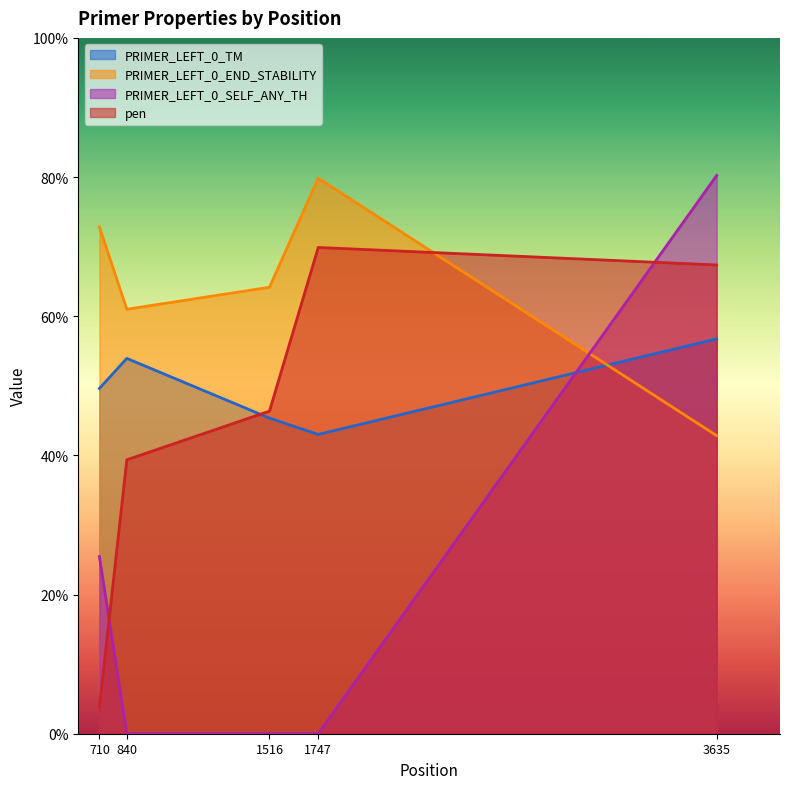

What value does the PRIMER_LEFT_0_TM series have at 840?

53.9